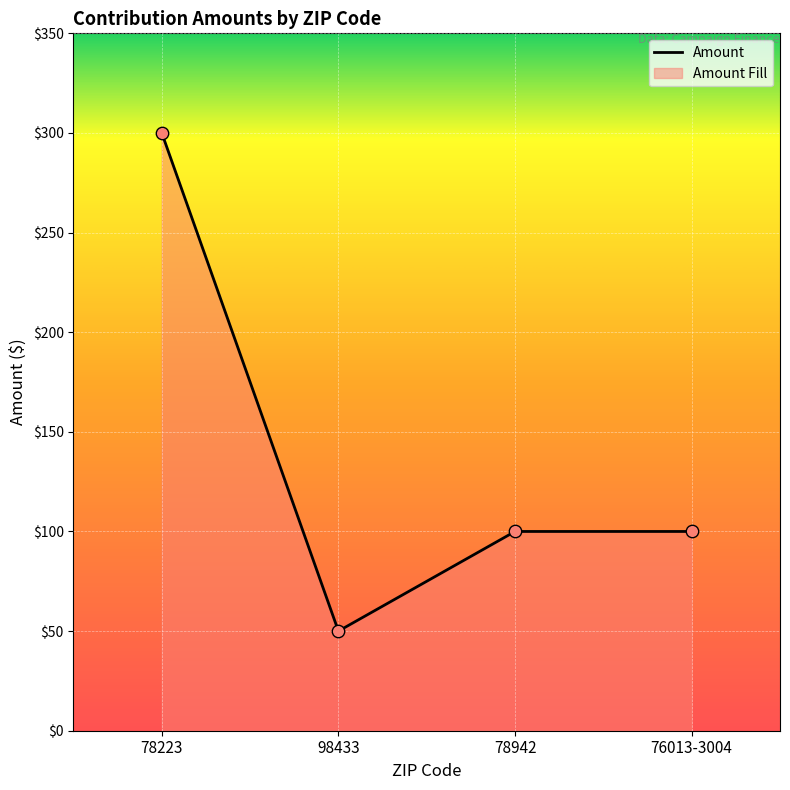

Approximately how many times larger is the value at 76013-3004 compared to 98433?

2.0